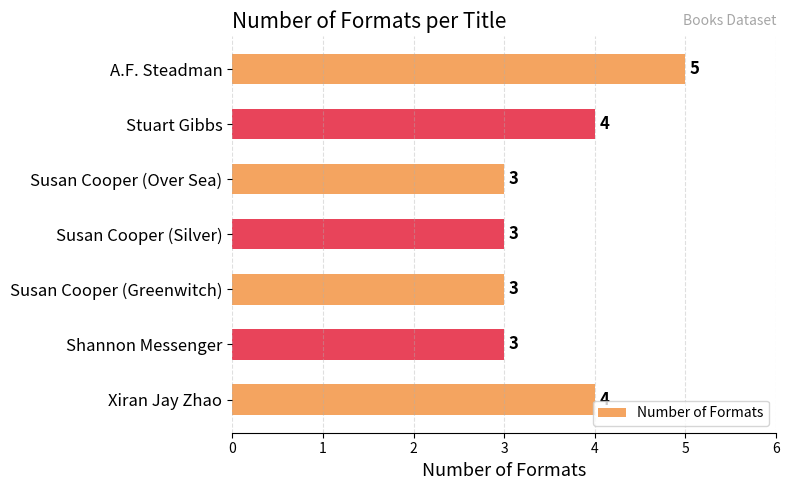

What is the label of the 1st bar from the bottom?

Xiran Jay Zhao